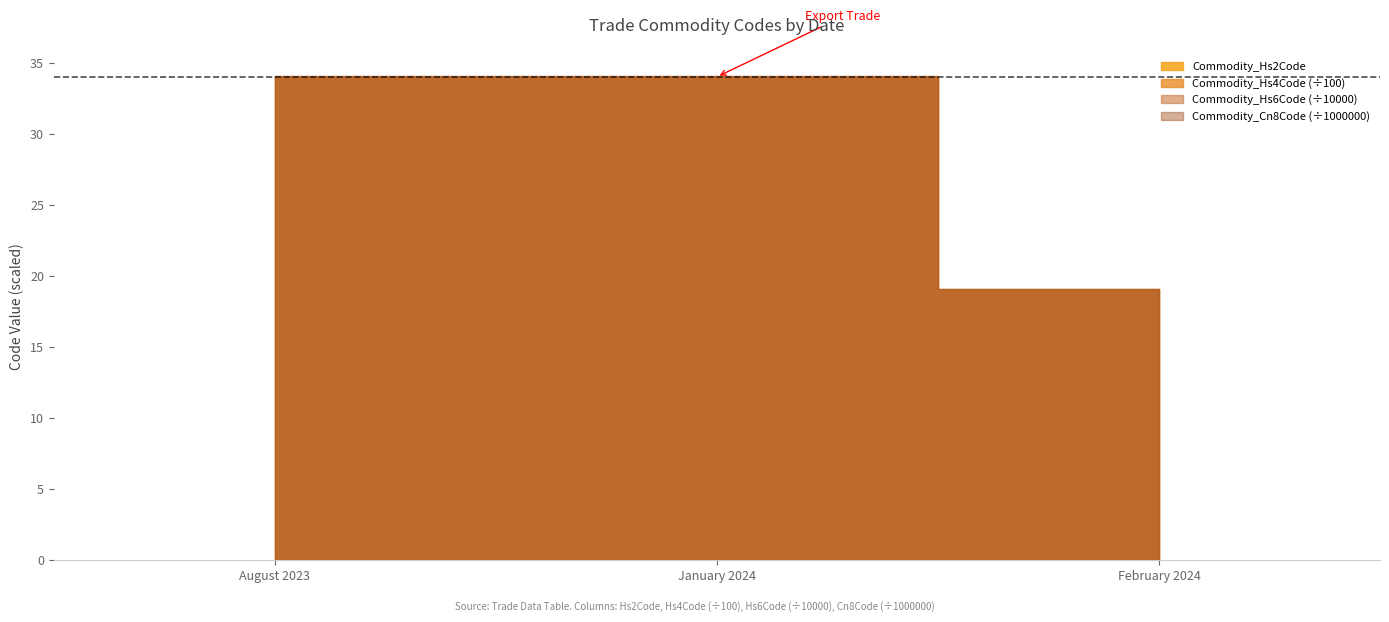

At which category is the sum across all series the highest?

August 2023